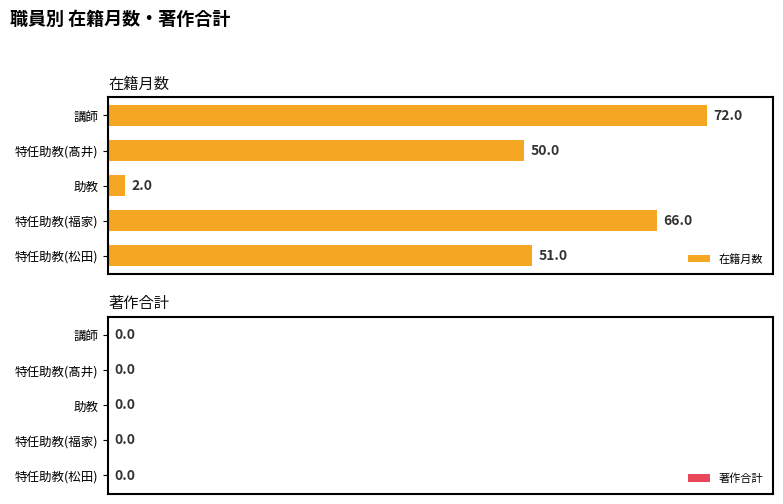

Are the bars horizontal?

Yes